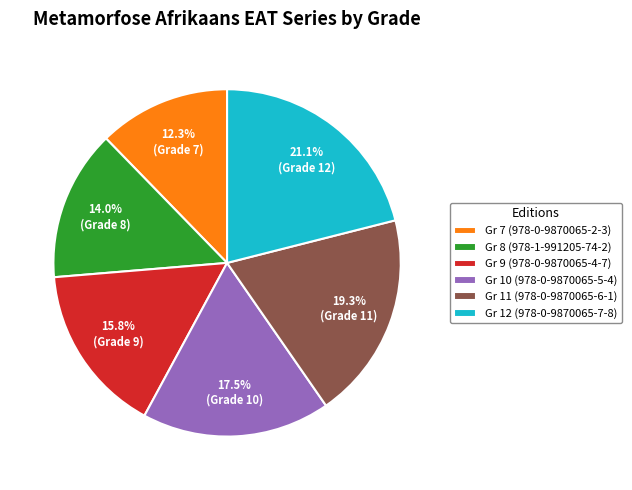

Does Gr 9 (978-0-9870065-4-7) represent more than half of the total?

No